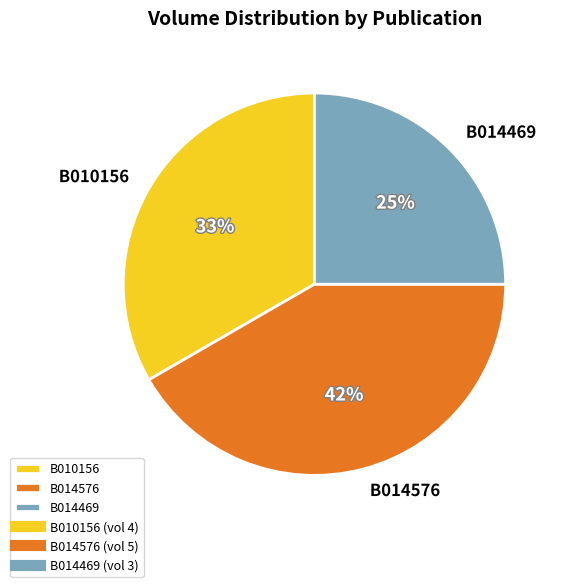

Count the number of slices in the pie.

3